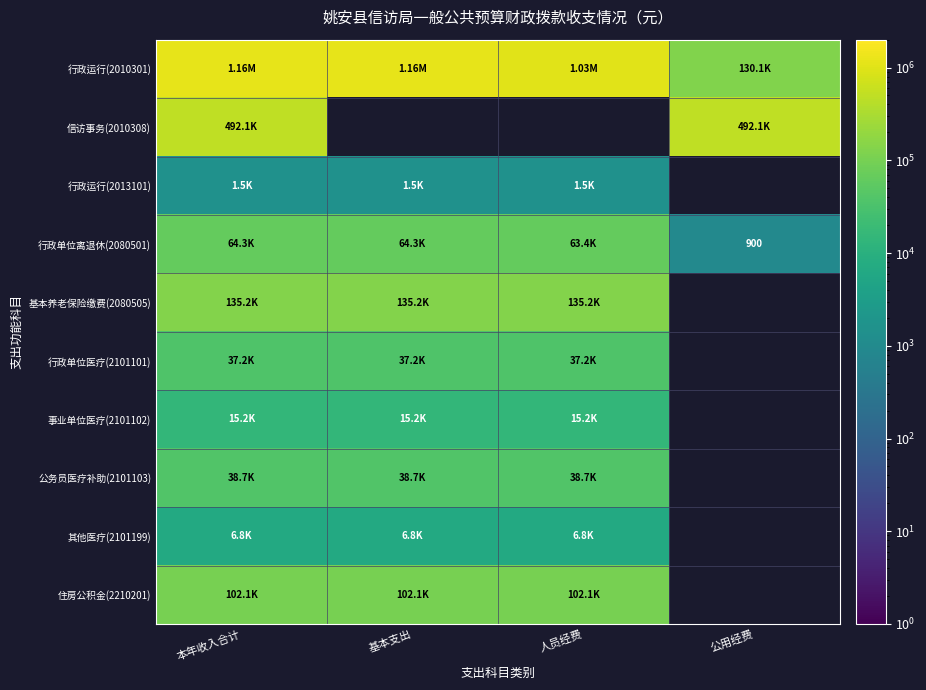

At which category is the sum across all series the highest?

本年收入合计